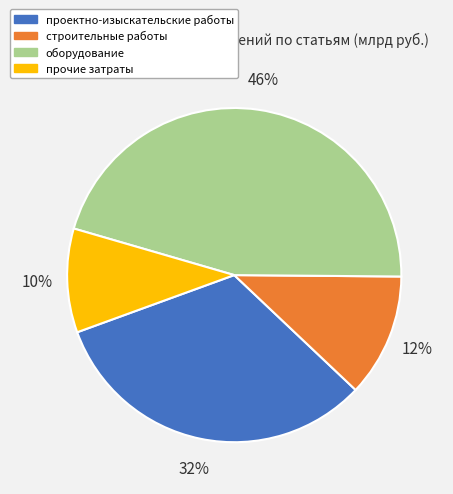

To the nearest percent, what is the difference between the строительные работы and оборудование slice percentages?

34%